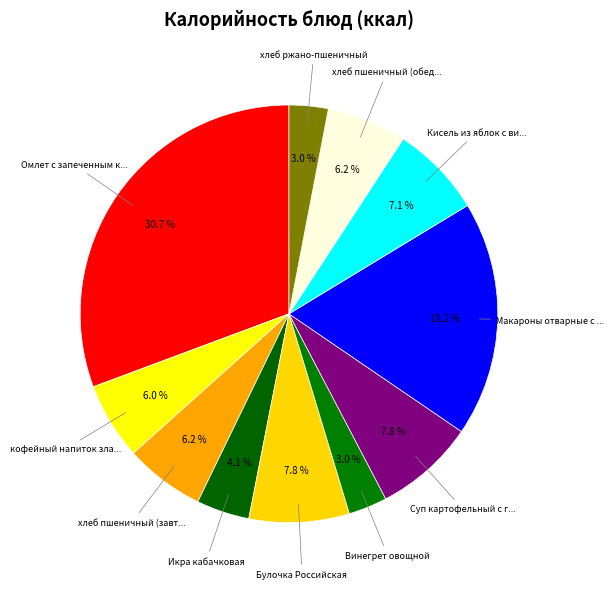

To the nearest percent, what is the difference between the largest and smallest slice percentages?

28%